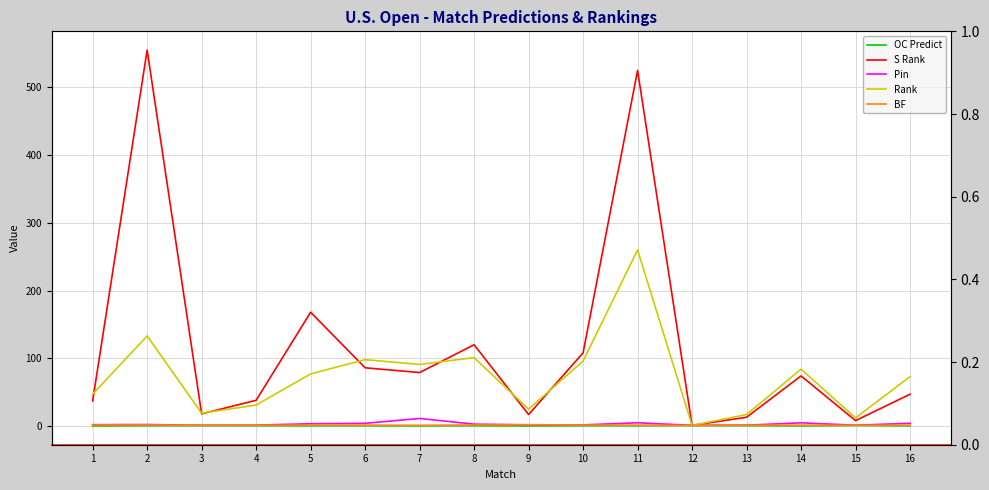

Which category has the lowest value in the Rank series?

12